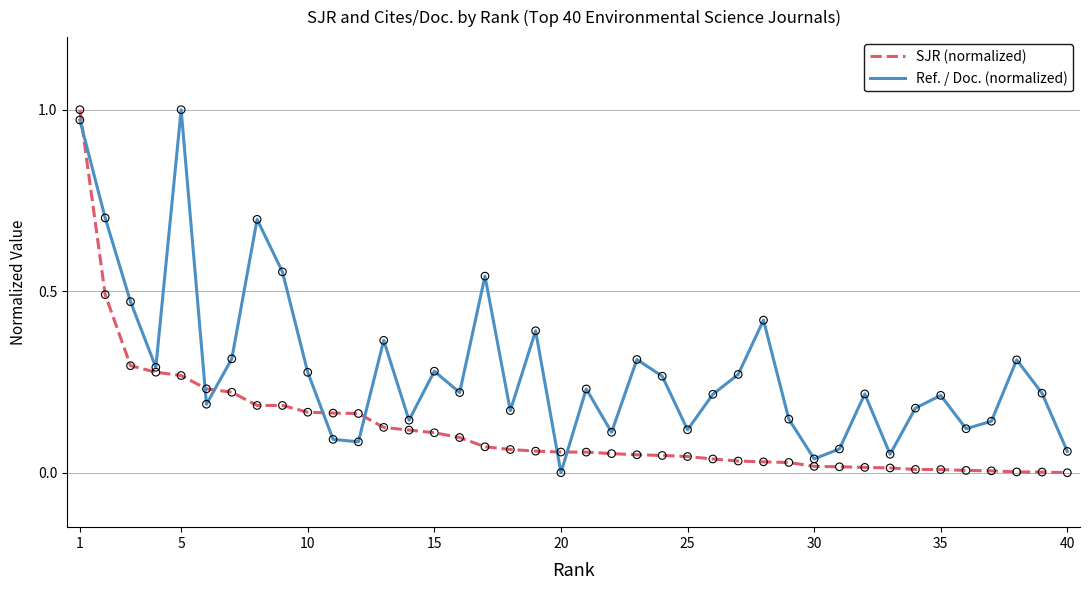

At how many categories does at least one series exceed 0?

40